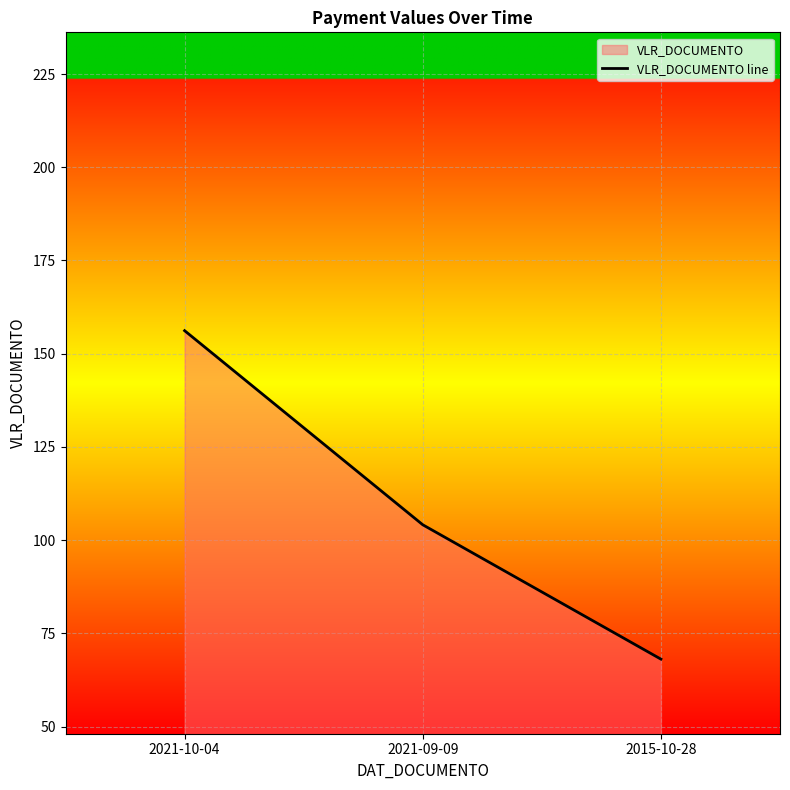

What is the difference between the maximum and minimum values?

88.1